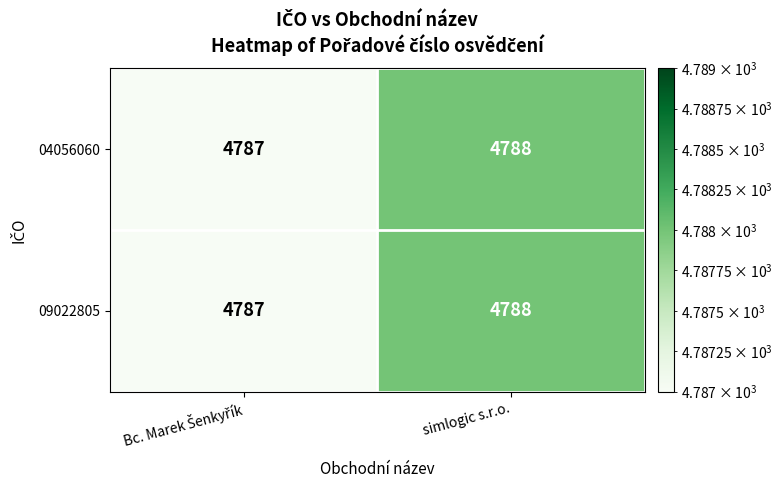

The value of 04056060 at simlogic s.r.o. is 8136. True or false?

False